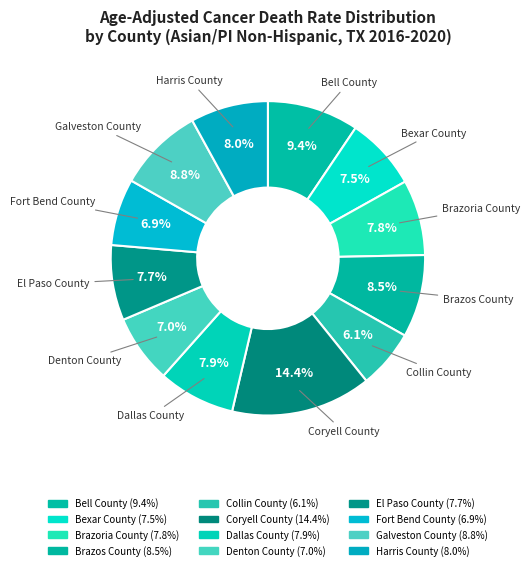

How many segments does this pie chart have?

12